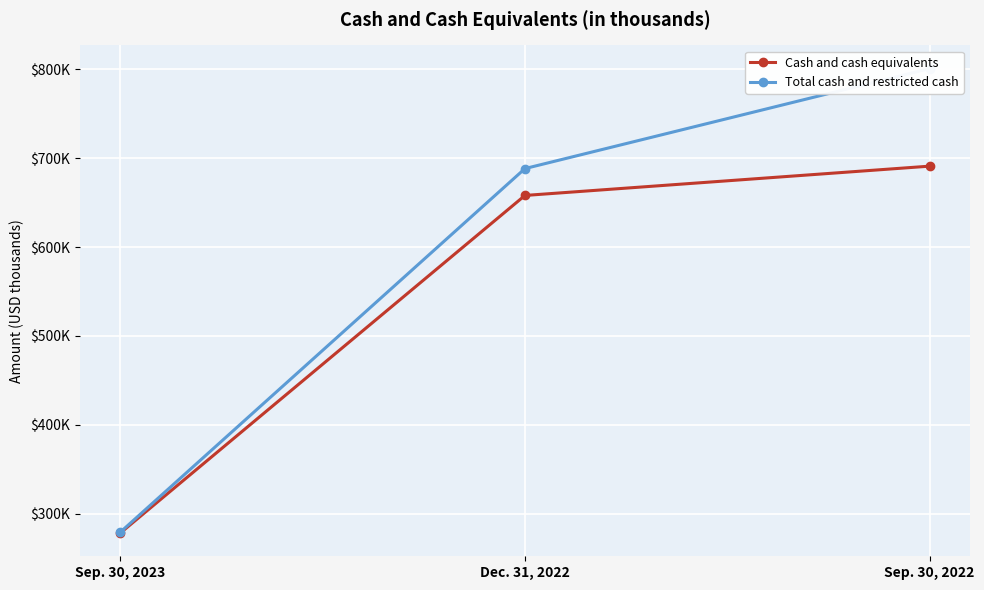

What is the minimum value shown in the chart?

278122